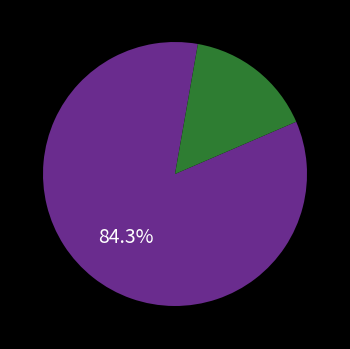

Count the number of slices in the pie.

2